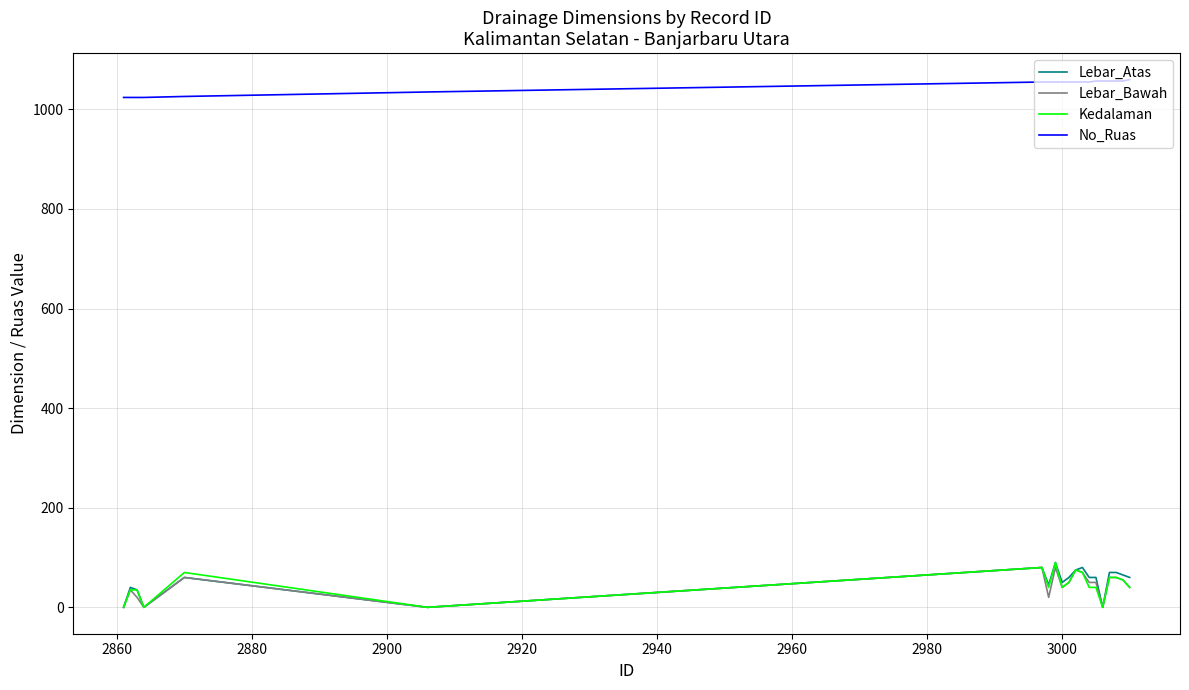

What is the highest value of the Lebar_Bawah series?

80